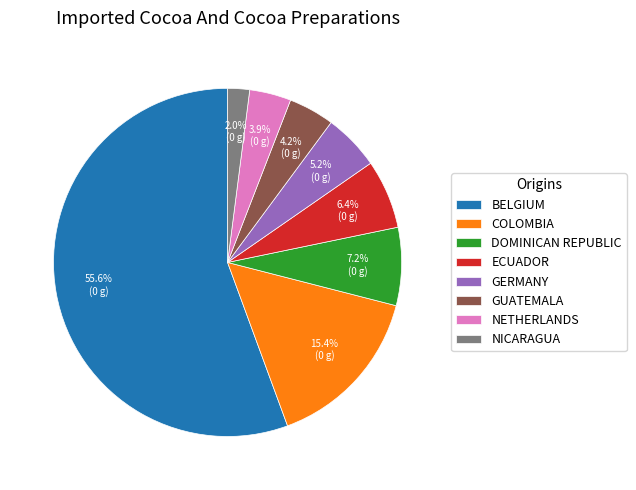

Combined, what portion of the pie is COLOMBIA and ECUADOR?

21.8%